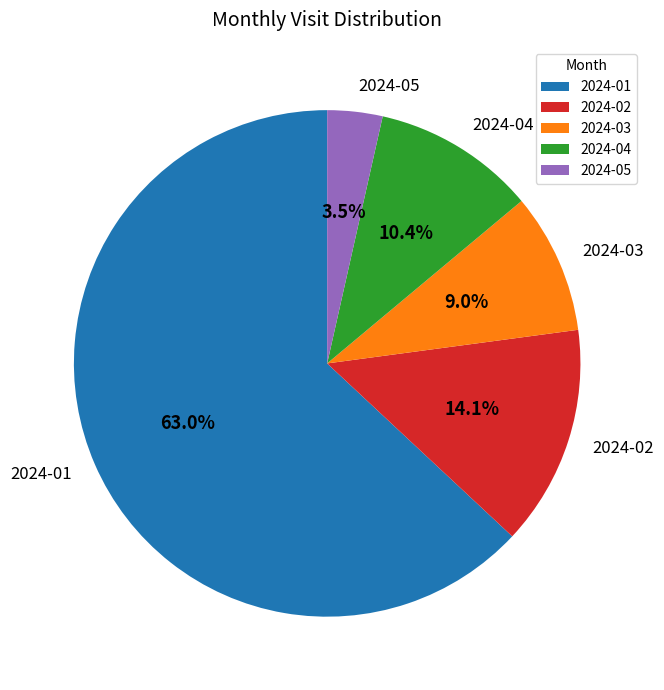

What percentage is the 2024-04 slice, to the nearest percent?

10%